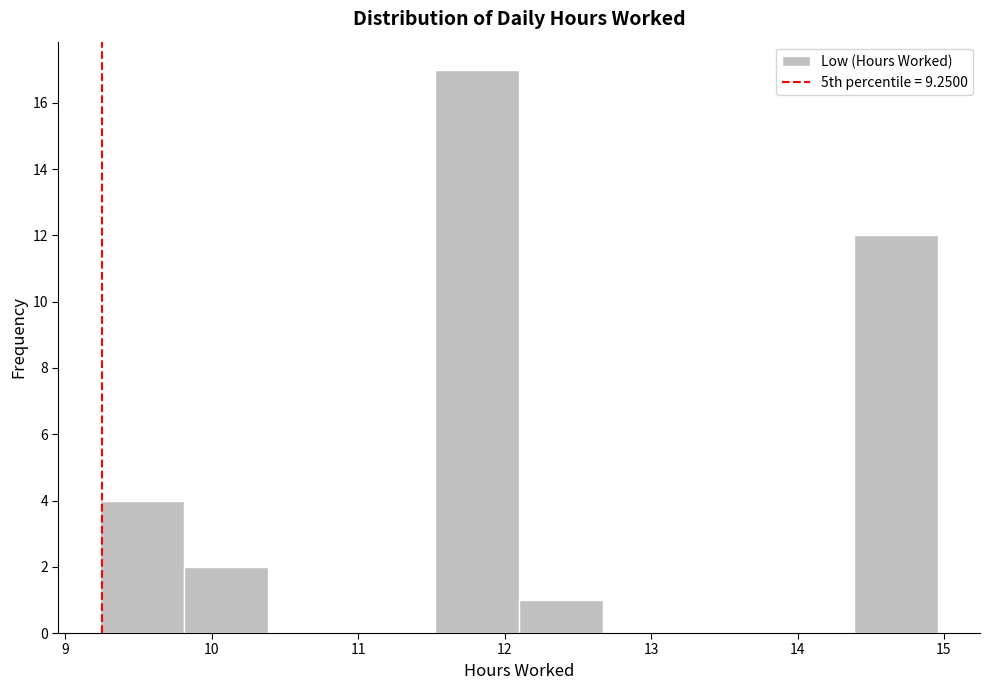

Reading left to right, list every bar in this chart as the range it spans on the x-axis followed by its height. Neither the bar edges nor the heights are printed on the chart, so give them approximately, as read against the axes.

9.2 to 9.8: 4
9.8 to 10.4: 2
10.4 to 11.0: 0
11.0 to 11.5: 0
11.5 to 12.1: 17
12.1 to 12.7: 1
12.7 to 13.2: 0
13.2 to 13.8: 0
13.8 to 14.4: 0
14.4 to 15.0: 12